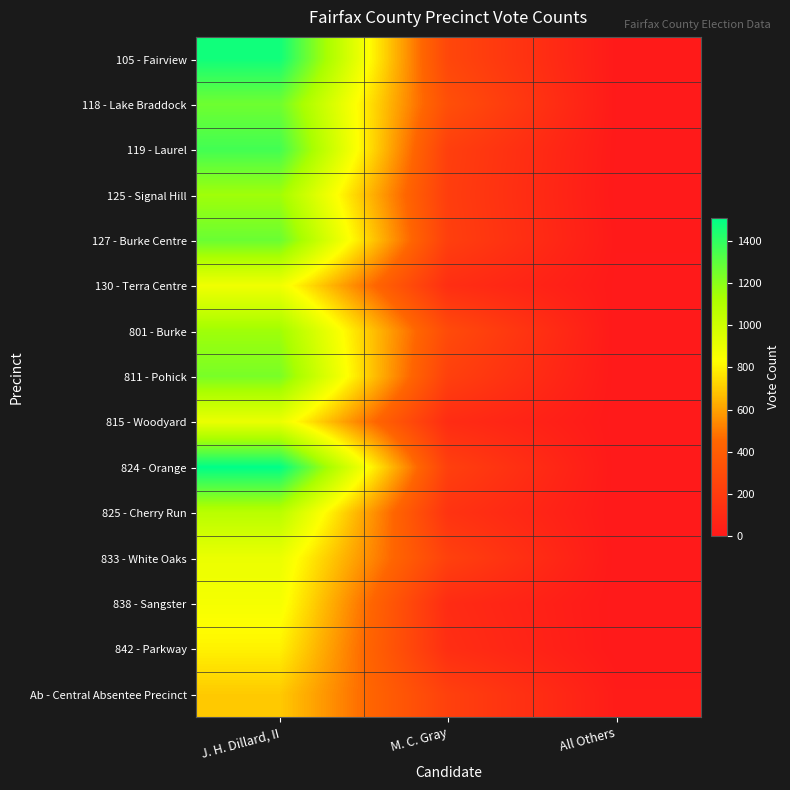

Reading left to right, what are all the values shown in this chart?

105 - Fairview: J. H. Dillard, II=1469	M. C. Gray=272	All Others=7
118 - Lake Braddock: J. H. Dillard, II=1260	M. C. Gray=320	All Others=5
119 - Laurel: J. H. Dillard, II=1358	M. C. Gray=226	All Others=5
125 - Signal Hill: J. H. Dillard, II=1151	M. C. Gray=217	All Others=2
127 - Burke Centre: J. H. Dillard, II=1272	M. C. Gray=226	All Others=7
130 - Terra Centre: J. H. Dillard, II=878	M. C. Gray=127	All Others=3
801 - Burke: J. H. Dillard, II=1152	M. C. Gray=295	All Others=0
811 - Pohick: J. H. Dillard, II=1238	M. C. Gray=233	All Others=0
815 - Woodyard: J. H. Dillard, II=900	M. C. Gray=114	All Others=0
824 - Orange: J. H. Dillard, II=1507	M. C. Gray=230	All Others=0
825 - Cherry Run: J. H. Dillard, II=1075	M. C. Gray=156	All Others=0
833 - White Oaks: J. H. Dillard, II=899	M. C. Gray=236	All Others=0
838 - Sangster: J. H. Dillard, II=862	M. C. Gray=110	All Others=0
842 - Parkway: J. H. Dillard, II=798	M. C. Gray=126	All Others=1
Ab - Central Absentee Precinct: J. H. Dillard, II=699	M. C. Gray=233	All Others=20